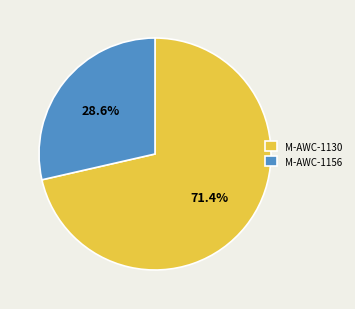

Do M-AWC-1130 and M-AWC-1156 together represent more than half of the pie?

Yes